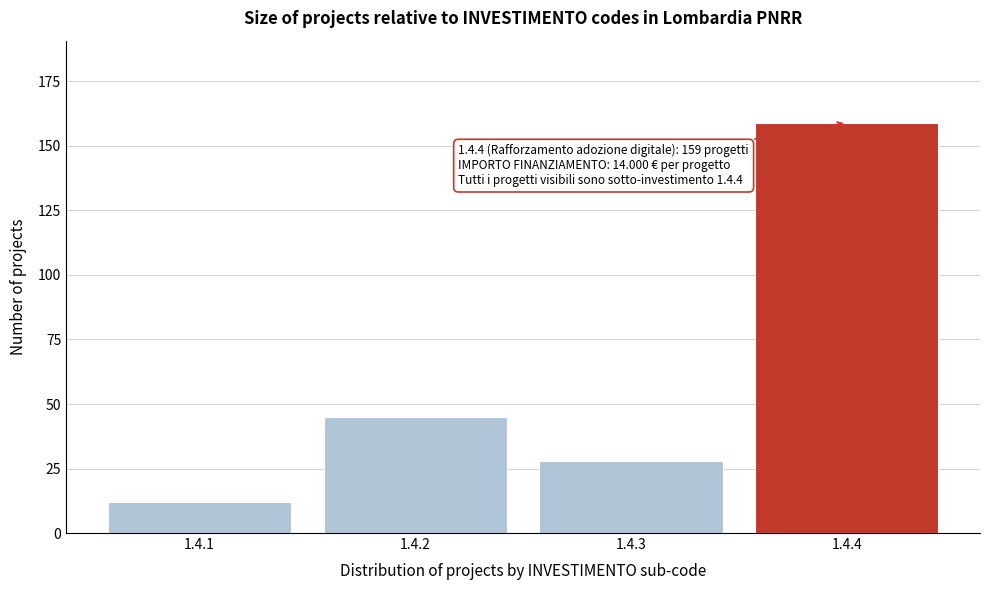

Reading left to right, transcribe all the data shown in this chart.

1.4.1=12	1.4.2=45	1.4.3=28	1.4.4=159